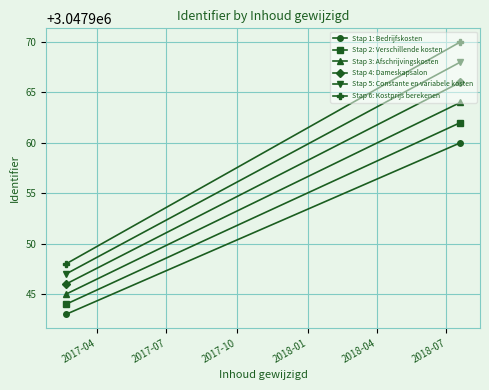

How many Stap 3: Afschrijvingskosten values are between 3047945 and 3047964?

2